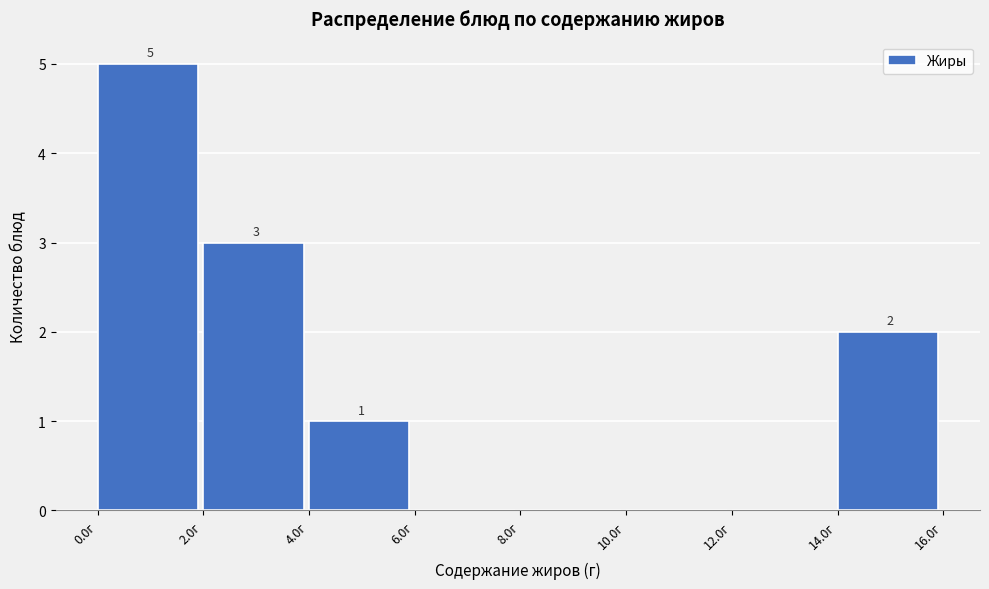

Which range on the x-axis has the tallest bar?

0 to 2